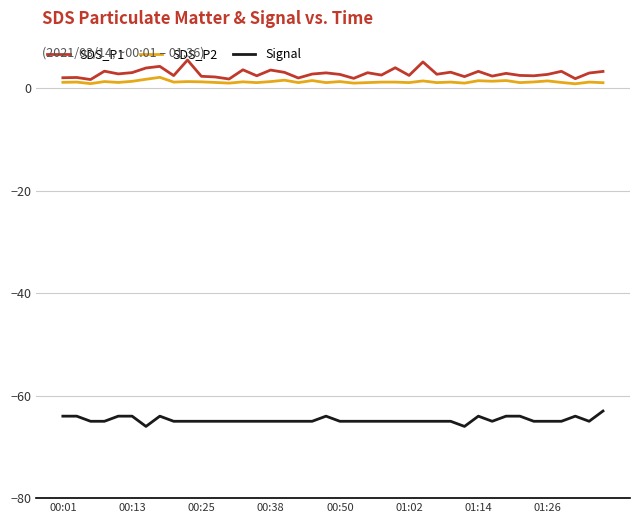

What is the greatest value displayed?

5.5